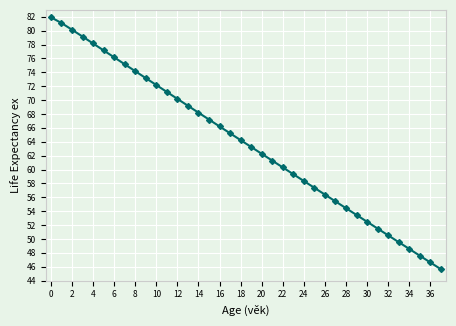

What is the smallest value displayed?

45.6